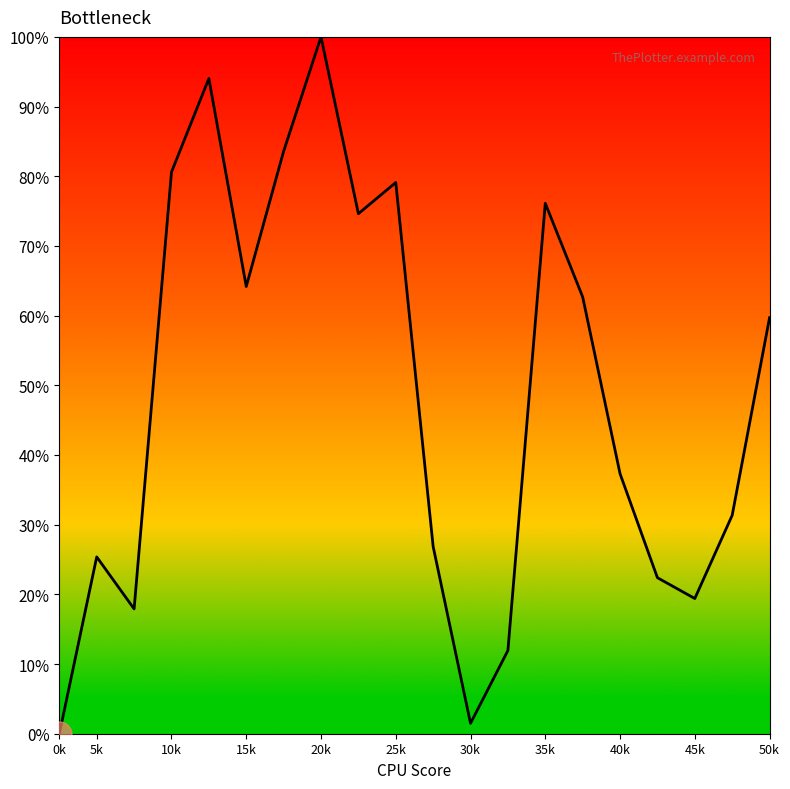

What is the difference between the maximum and minimum values?

100.0